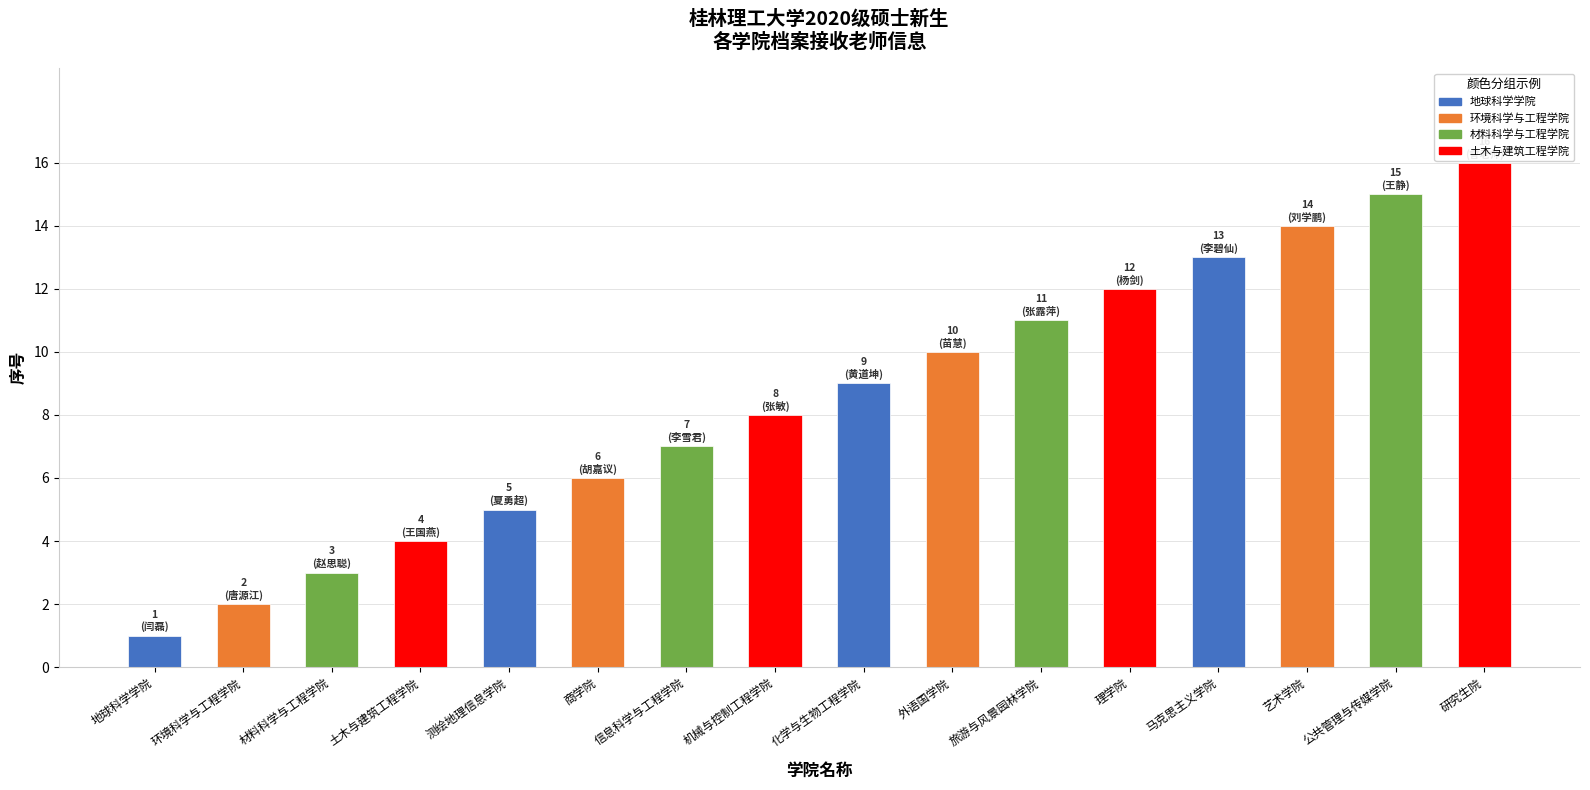

What is the label of the 10th bar from the left?

外语国学院